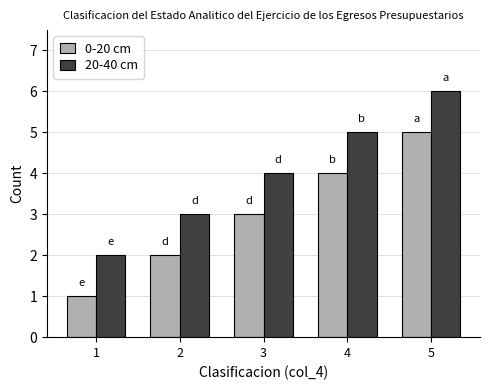

Reading left to right, what are all the values shown in this chart?

0-20 cm: 1	2	3	4	5
20-40 cm: 2	3	4	5	6